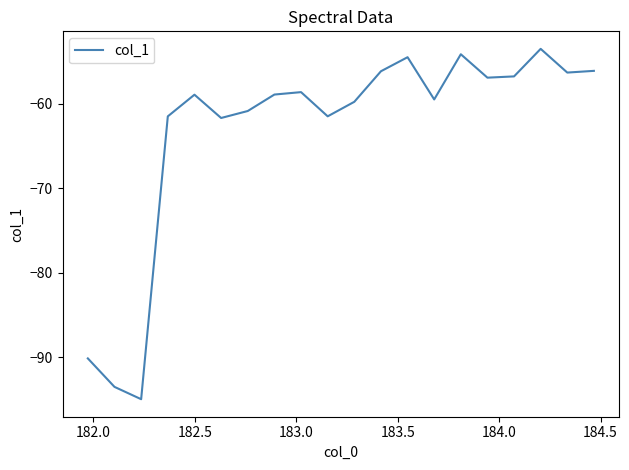

What is the smallest value displayed?

-95.0